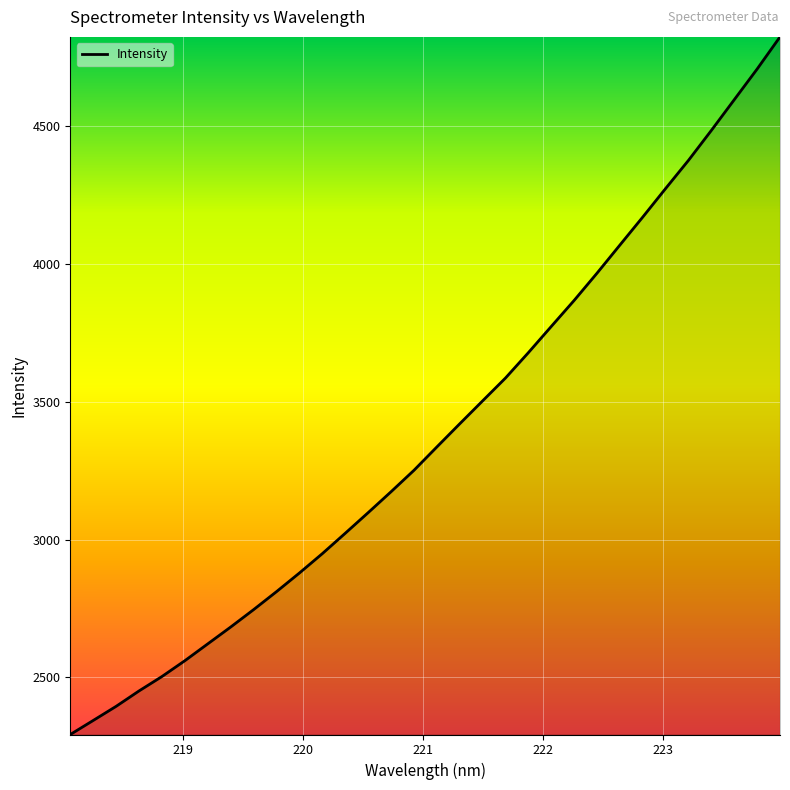

What is the maximum value shown in the chart?

4824.3